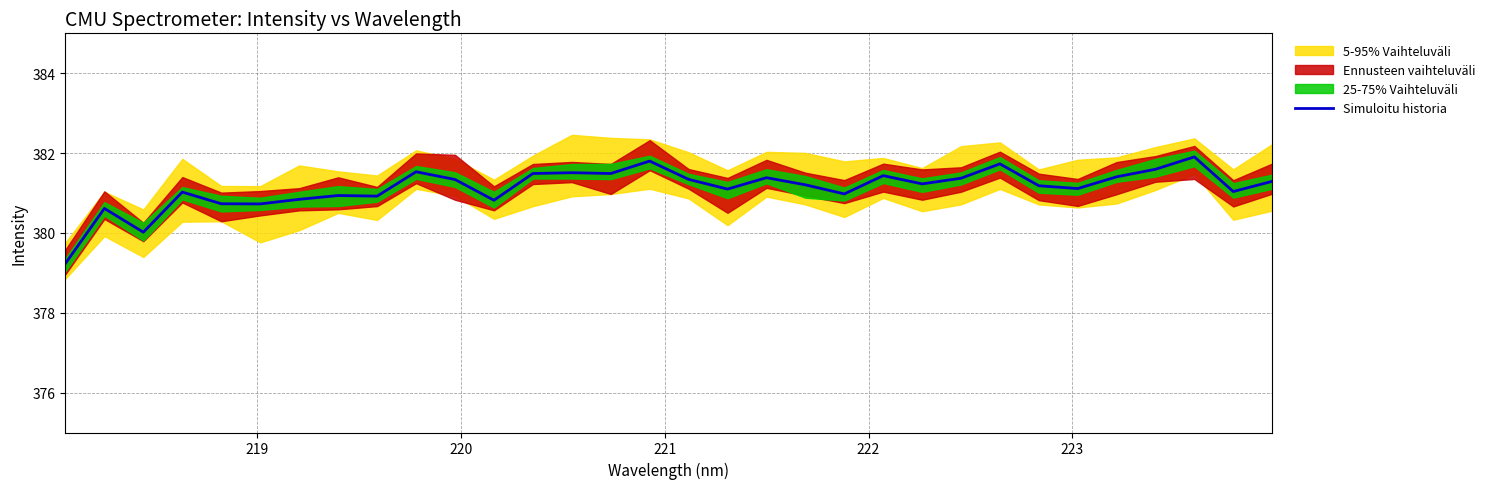

What is the maximum value for Simuloitu historia?

381.9